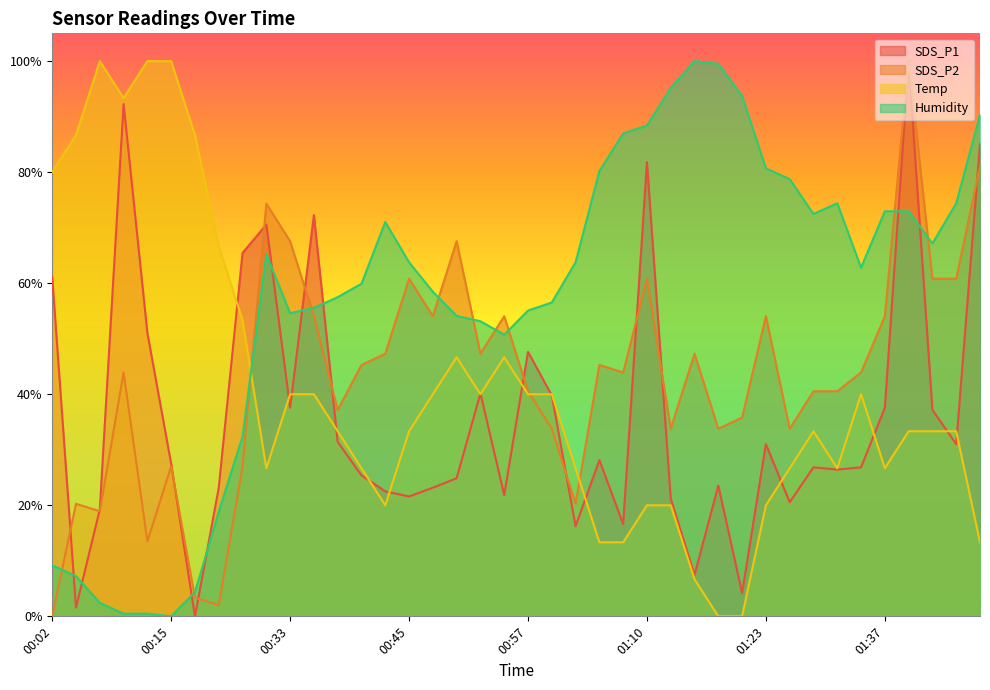

What is the value of the Temp point at the 21st from the left?

40.0